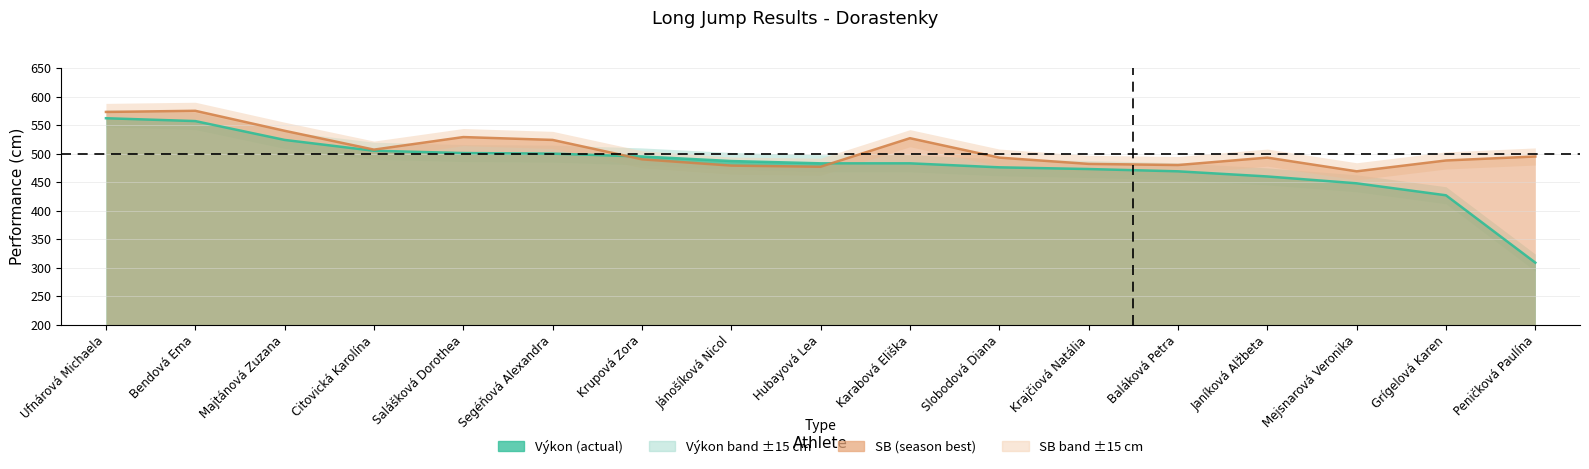

What is the smallest value displayed?

309